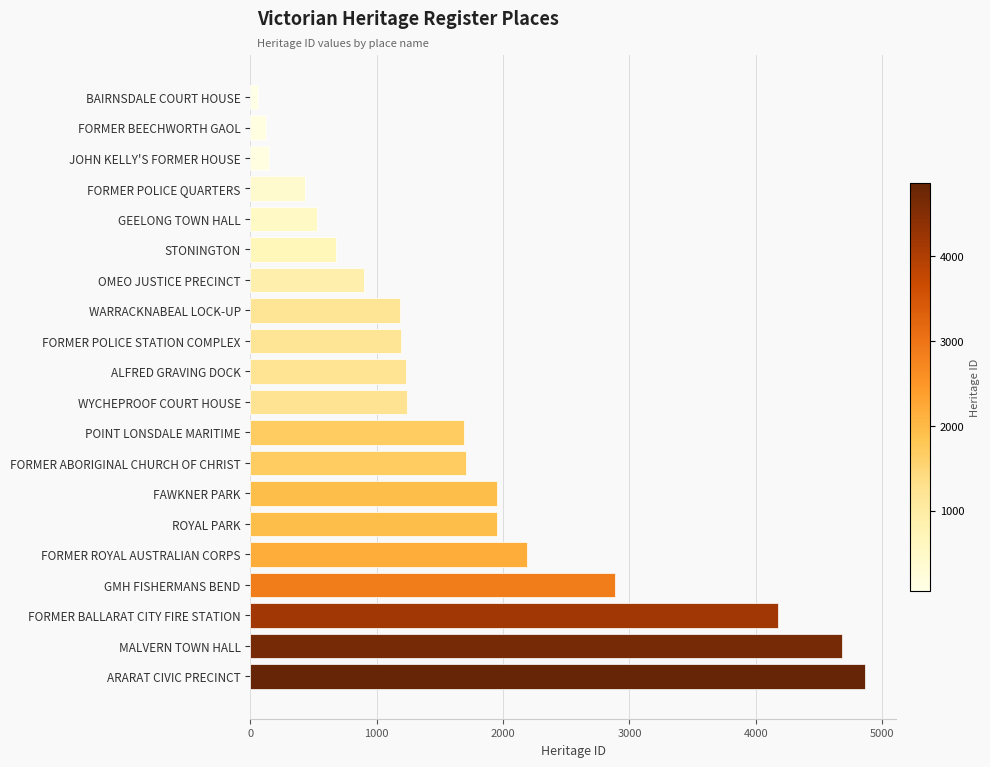

What is the value of the 2nd bar from the top?

119